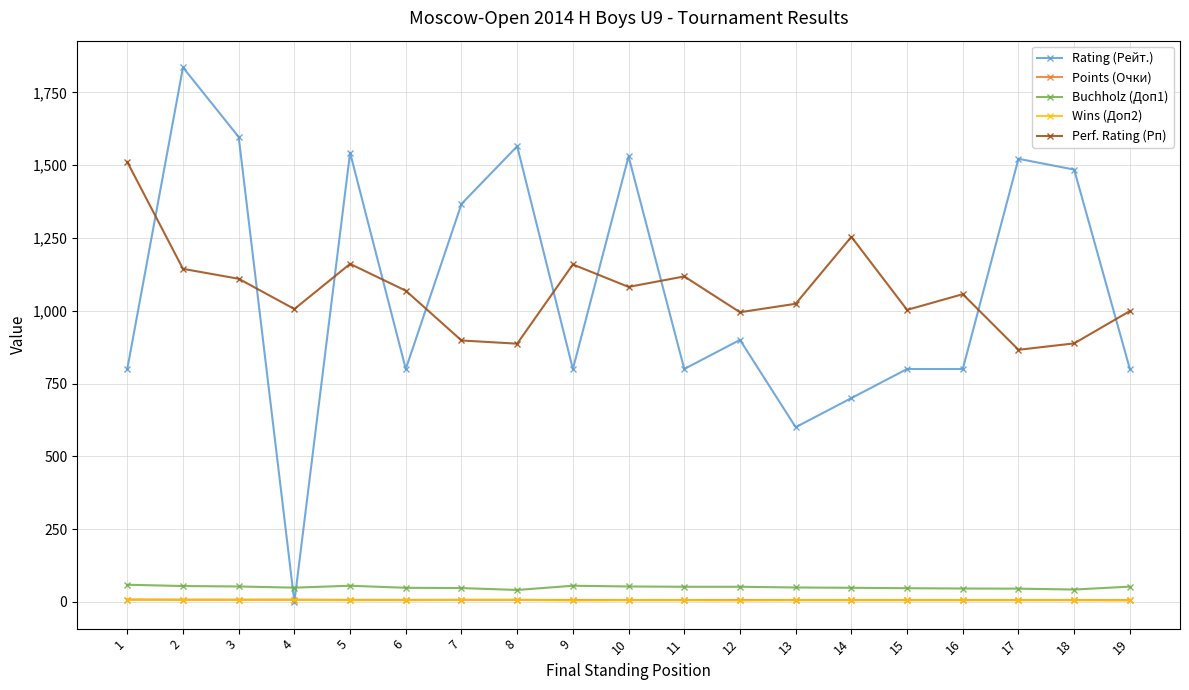

True or false: Rating (Рейт.) has more than 0 interior local peaks.

True